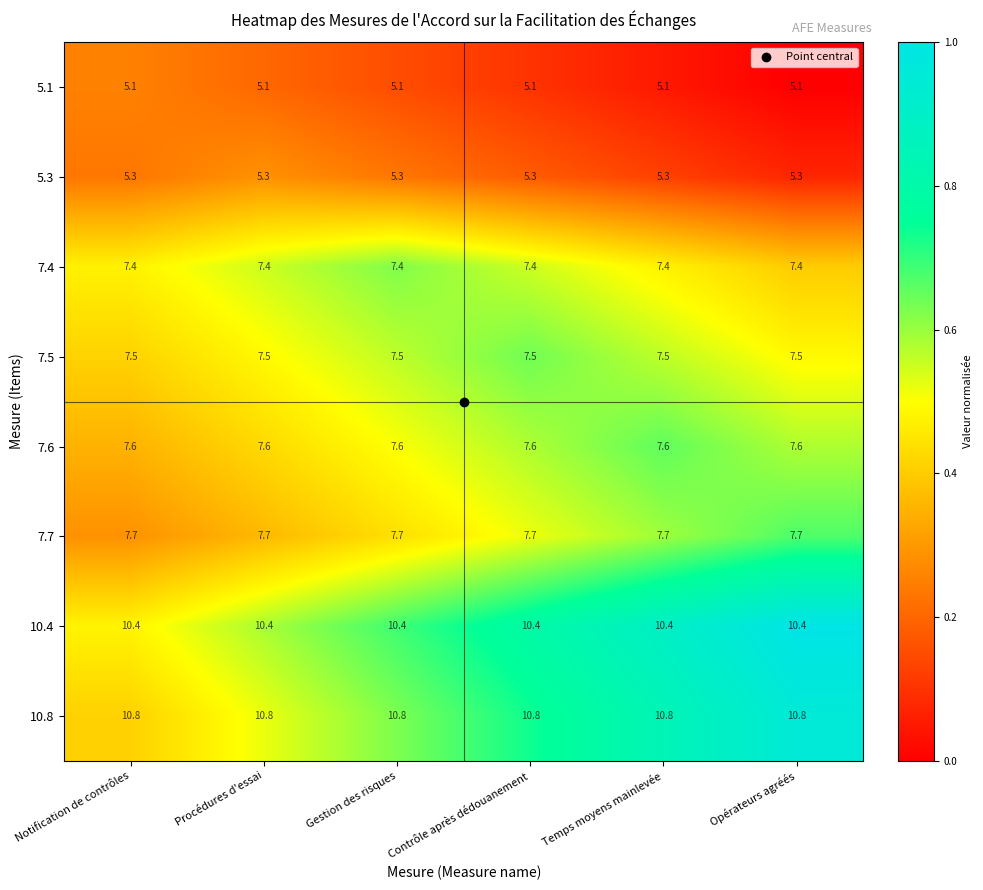

What is the lowest value of the 7.7 series?

7.7